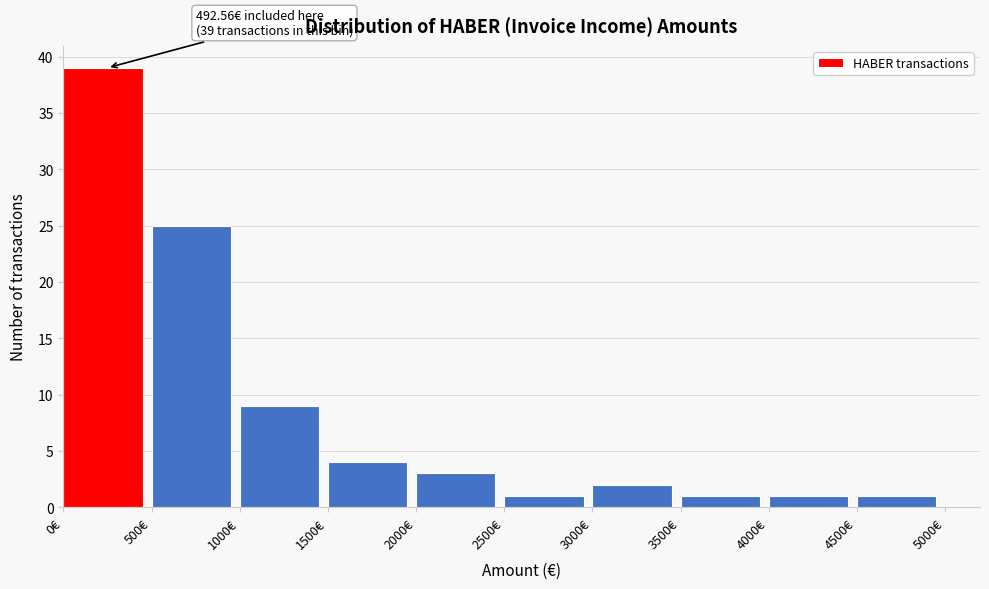

Over which range of the x-axis is the bar tallest?

0 to 500